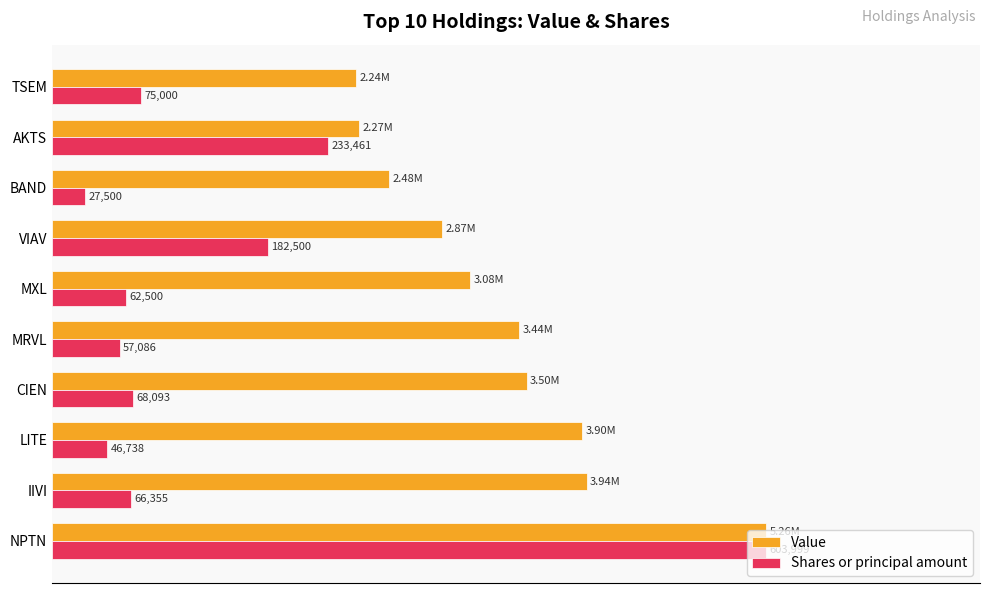

What are all the series names shown in the legend?

Value, Shares or principal amount